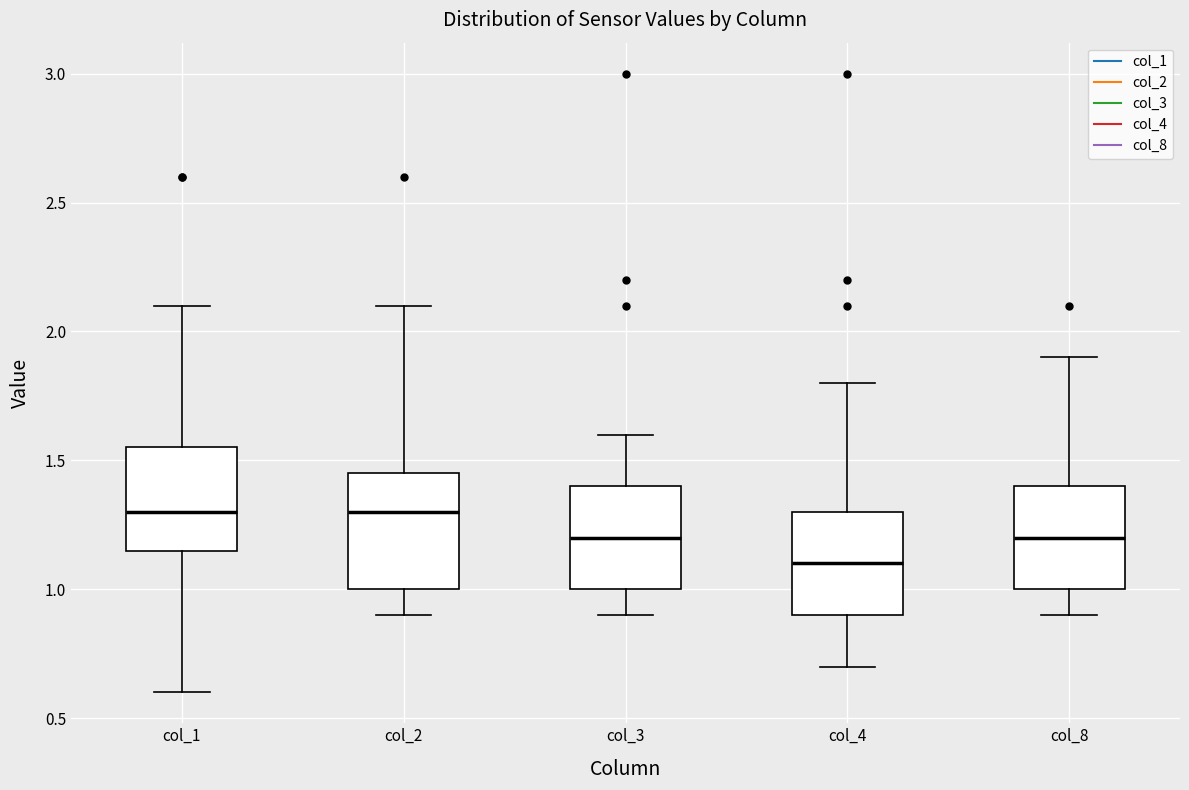

Reading left to right, read every box against the y-axis: the position of its median line, the range the box covers, and the ends of its whiskers. The values are not printed on the chart, so give them approximately, as read against the axis.

col_1: median 1.30, box 1.15 to 1.55, whiskers 0.60 to 2.10
col_2: median 1.30, box 1.00 to 1.45, whiskers 0.90 to 2.10
col_3: median 1.20, box 1.00 to 1.40, whiskers 0.90 to 1.60
col_4: median 1.10, box 0.90 to 1.30, whiskers 0.70 to 1.80
col_8: median 1.20, box 1.00 to 1.40, whiskers 0.90 to 1.90